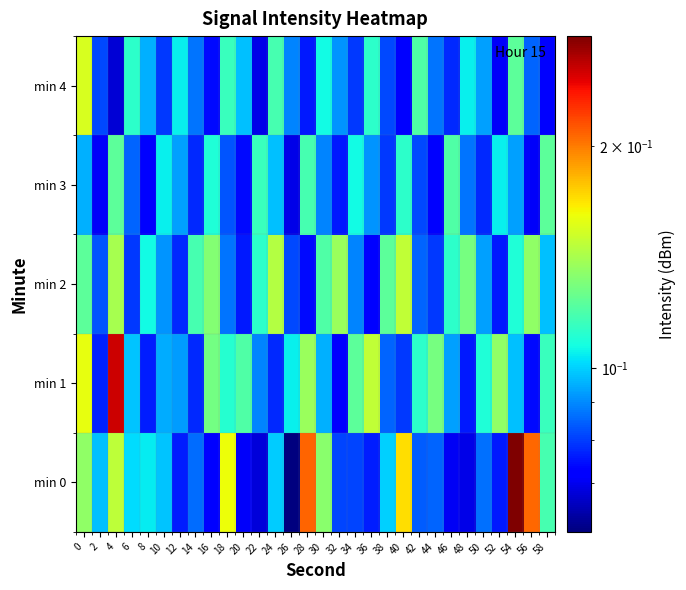

Which series has the largest total across all categories?

min 0